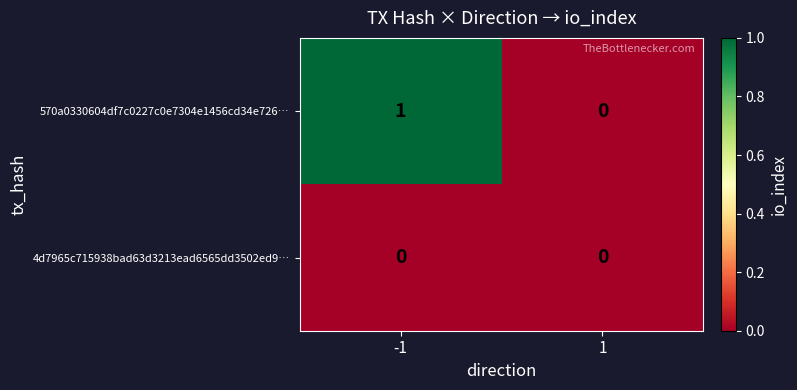

Is it true that 570a0330604df7c0227c0e7304e1456cd34e726… equals 1 at -1?

True